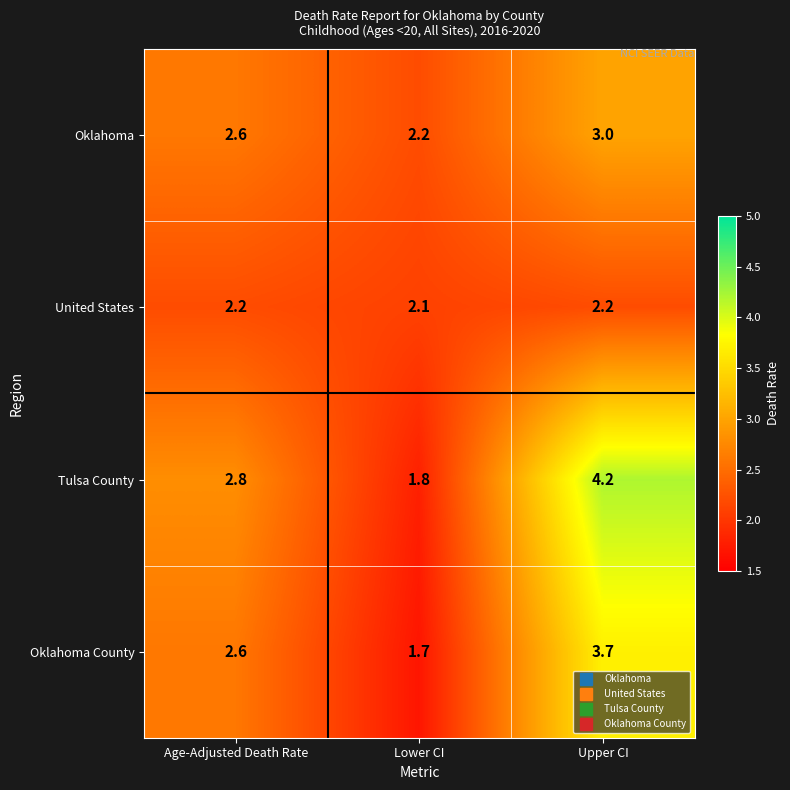

What is the total value across all series at Age-Adjusted Death Rate?

10.2